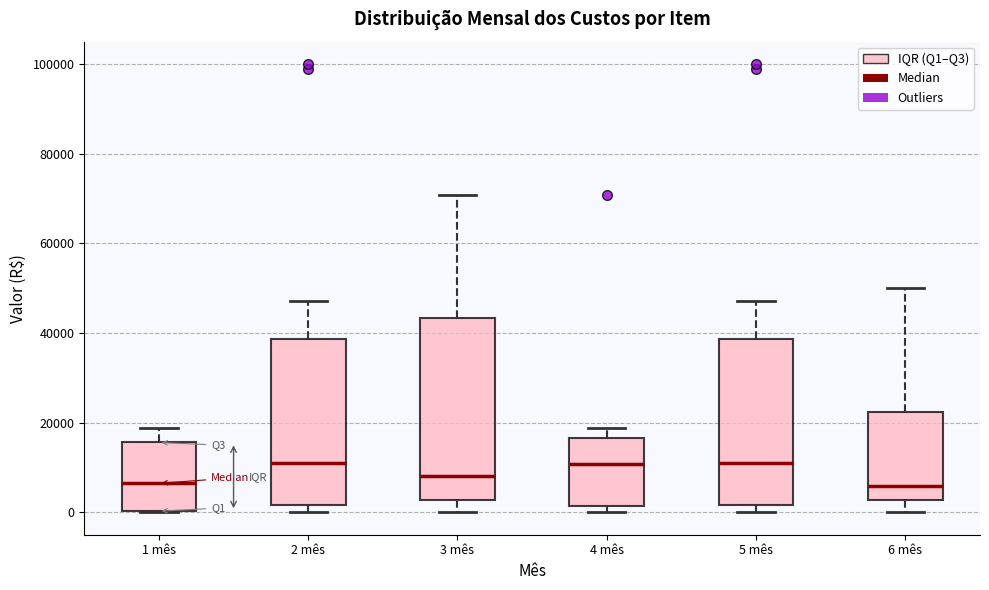

Comparing the boxes themselves (not the whiskers), which one is the tallest?

3 mês